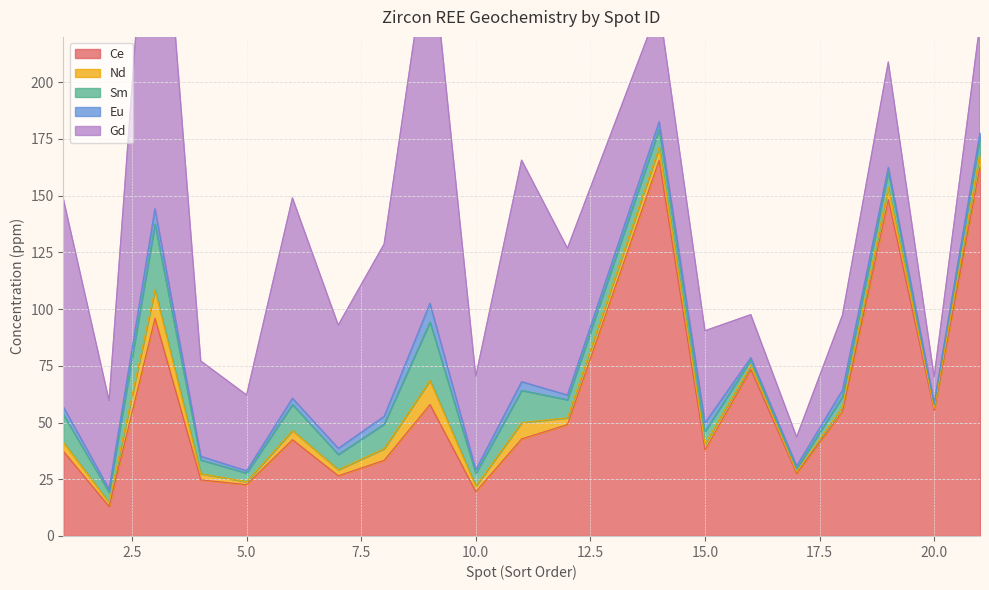

Reading left to right, list all the values displayed in this chart.

Sort by Spot ID: 1=1.0	2=2.0	3=3.0	4=4.0	5=5.0	6=6.0	7=7.0	8=8.0	9=9.0	10=10.0	11=11.0	12=12.0	14=14.0	15=15.0	16=16.0	17=17.0	18=18.0	19=19.0	20=20.0	21=21.0
Ce: 1=37.3	2=13.0	3=96.0	4=24.7	5=22.6	6=42.5	7=26.5	8=33.4	9=57.9	10=19.5	11=42.8	12=49.1	14=165.6	15=38.0	16=73.4	17=27.5	18=54.8	19=148.2	20=55.3	21=162.7
Nd: 1=4.0	2=1.8	3=12.6	4=2.7	5=1.3	6=4.0	7=2.7	8=5.1	9=10.6	10=2.5	11=7.2	12=3.0	14=5.7	15=2.5	16=1.9	17=0.8	18=2.1	19=5.3	20=1.0	21=6.0
Sm: 1=12.2	2=4.5	3=28.9	4=6.1	5=3.8	6=11.5	7=6.7	8=10.9	9=25.8	10=5.6	11=14.2	12=8.0	14=8.1	15=5.6	16=2.3	17=1.4	18=4.5	19=7.0	20=1.6	21=7.1
Eu: 1=3.4	2=1.4	3=6.7	4=1.6	5=1.0	6=2.7	7=2.7	8=3.4	9=8.2	10=1.6	11=3.8	12=2.0	14=3.3	15=3.8	16=1.0	17=1.1	18=2.9	19=1.9	20=0.8	21=2.1
Gd: 1=91.8	2=39.0	3=192.0	4=42.0	5=33.4	6=88.3	7=54.3	8=75.9	9=164.4	10=41.2	11=97.7	12=64.7	14=50.8	15=40.6	16=19.0	17=12.8	18=33.1	19=46.5	20=11.5	21=48.2